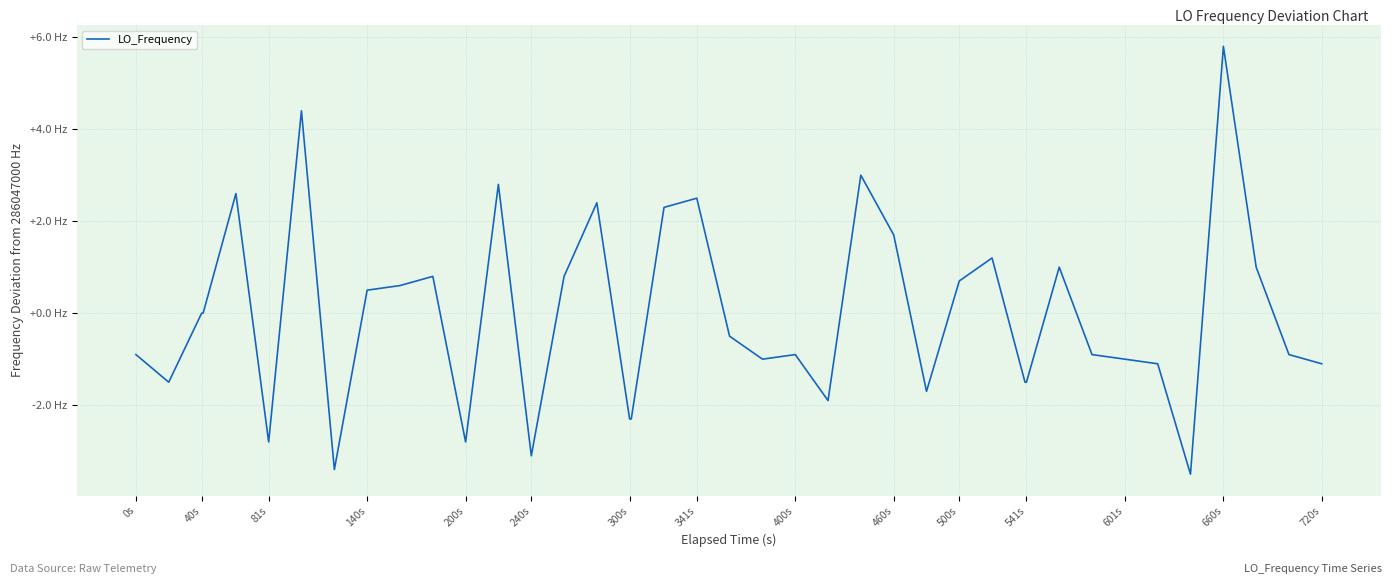

Does the chart display data point markers on the line(s)?

No